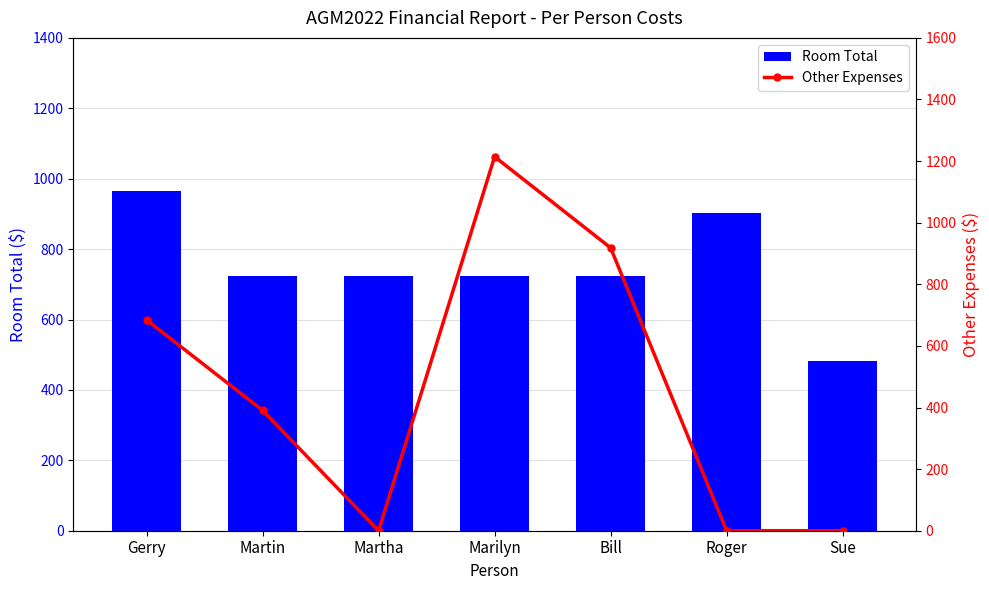

Are the bars grouped side by side (vs. stacked)?

Yes